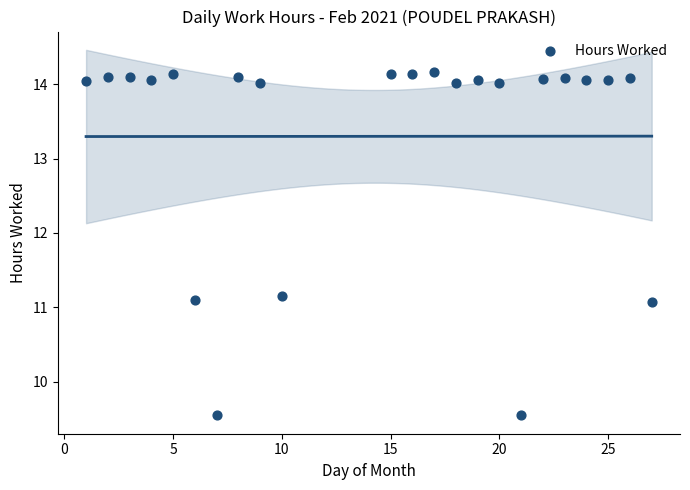

What is the range of Y values (max minus min)?

4.6